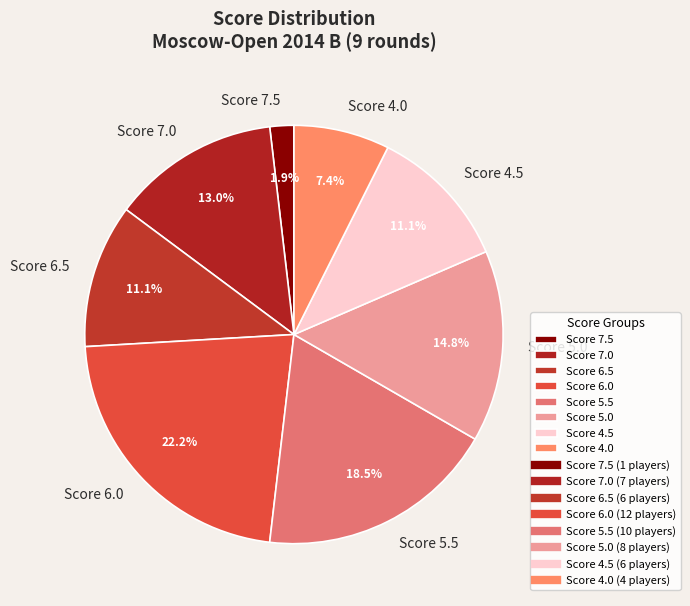

Which category has the biggest portion of the pie?

Score 6.0